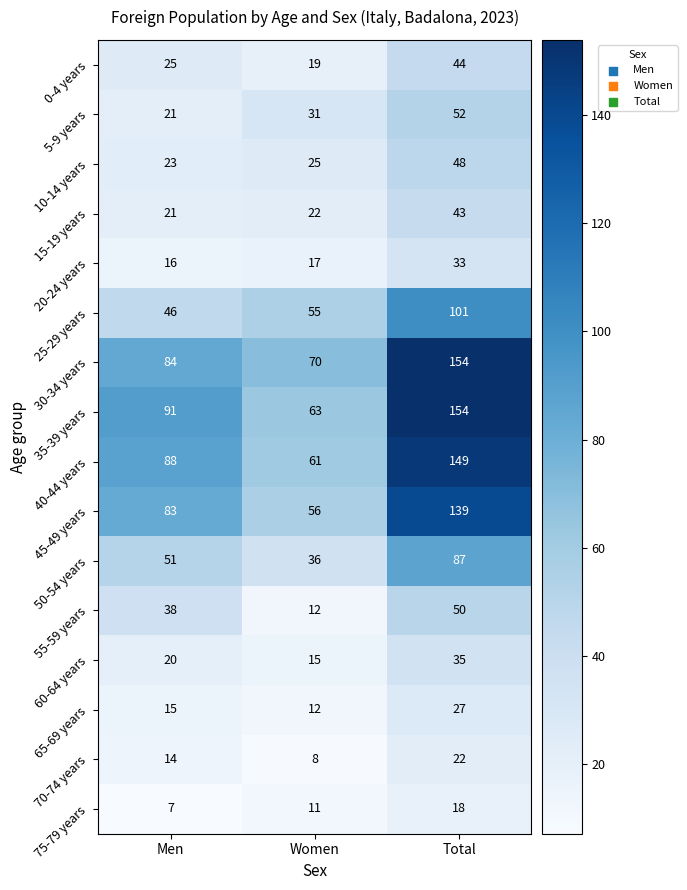

What is the sum of all 55-59 years values?

100